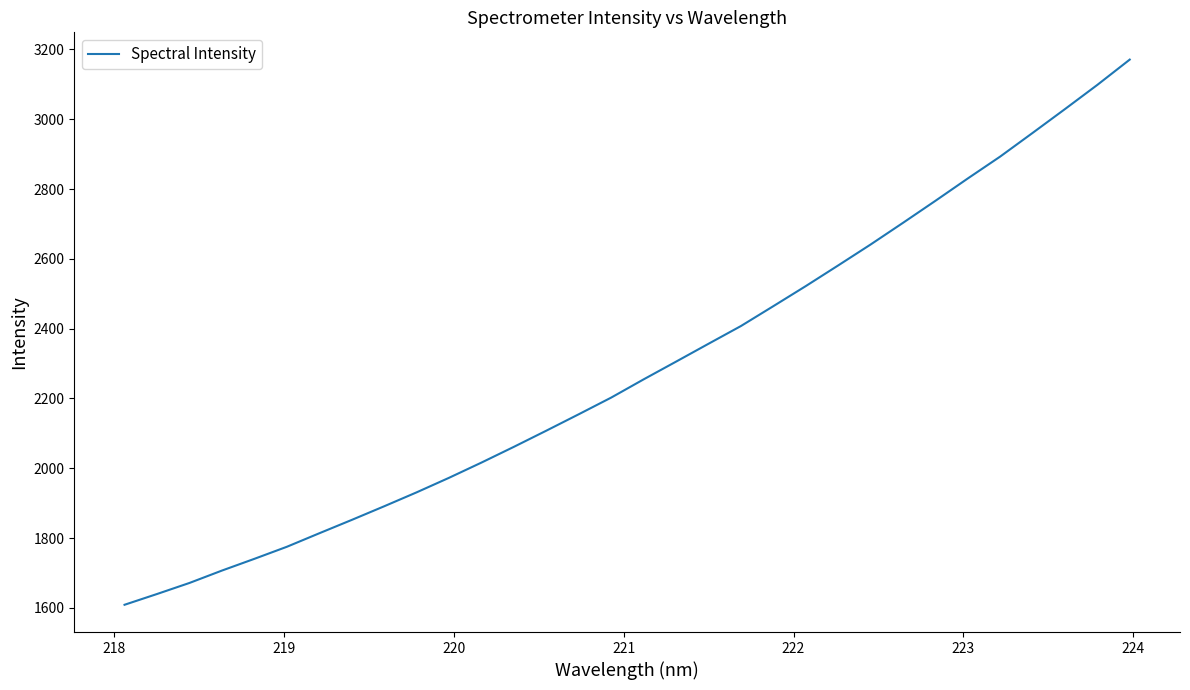

What is the maximum value shown in the chart?

3171.1